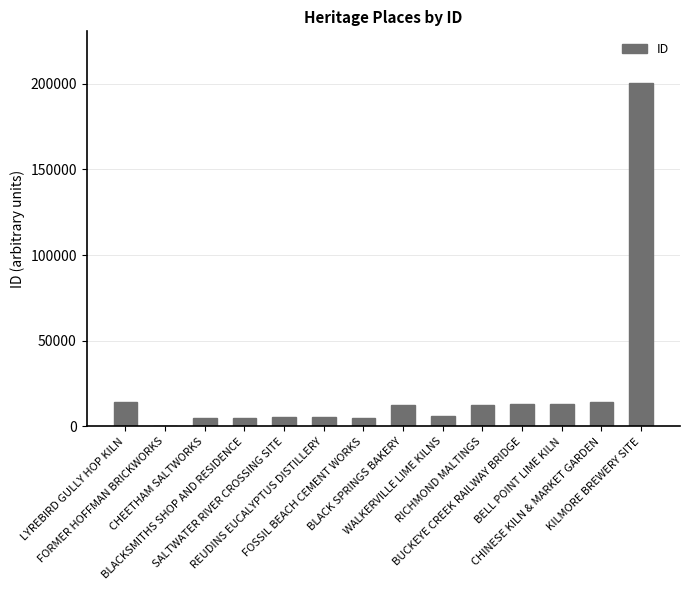

What is the sum of all values?

312019